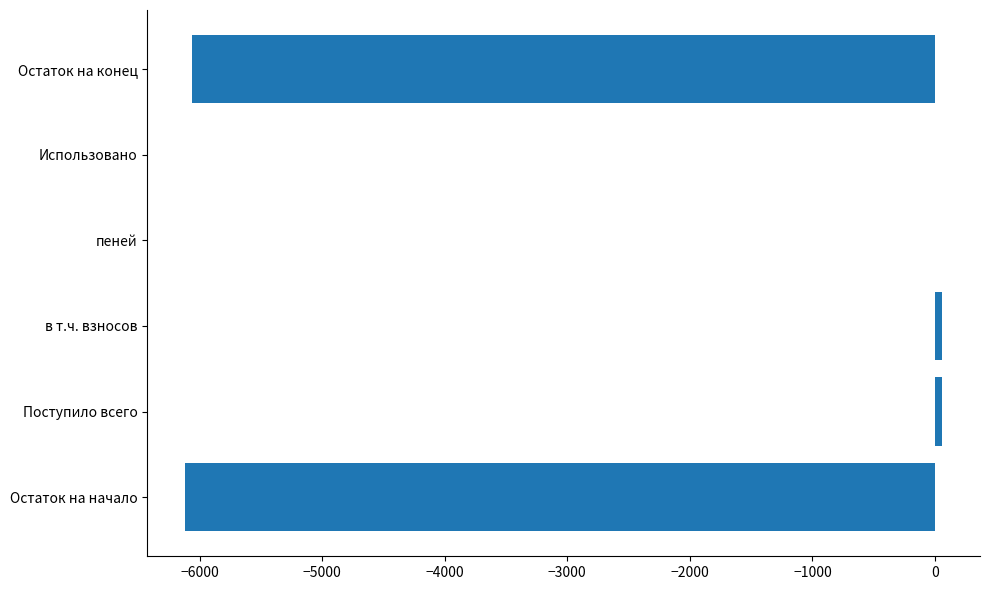

Between Остаток на конец and в т.ч. взносов, which is larger?

в т.ч. взносов